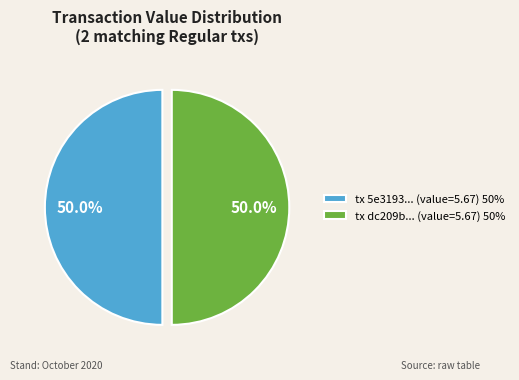

Combined, what portion of the pie is tx dc209b... (value=5.67) 50% and tx 5e3193... (value=5.67) 50%?

100.0%